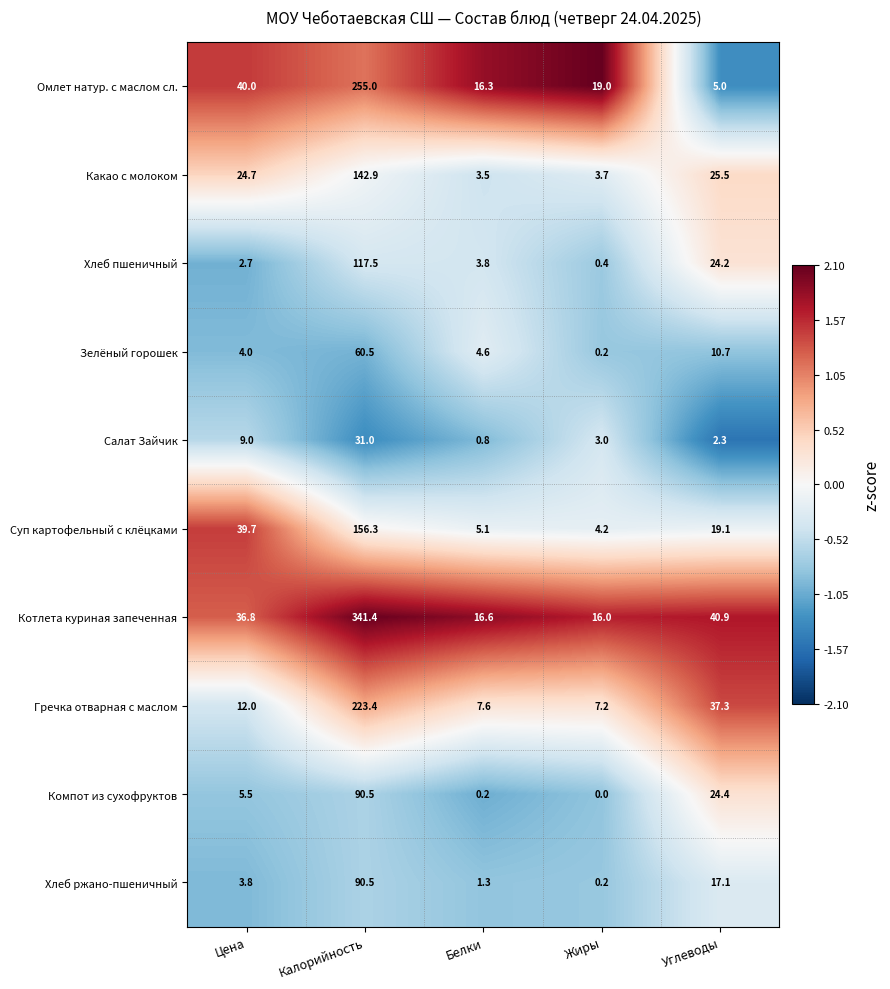

List the labels in order of Суп картофельный с клёцками value, largest first.

Калорийность, Цена, Углеводы, Белки, Жиры